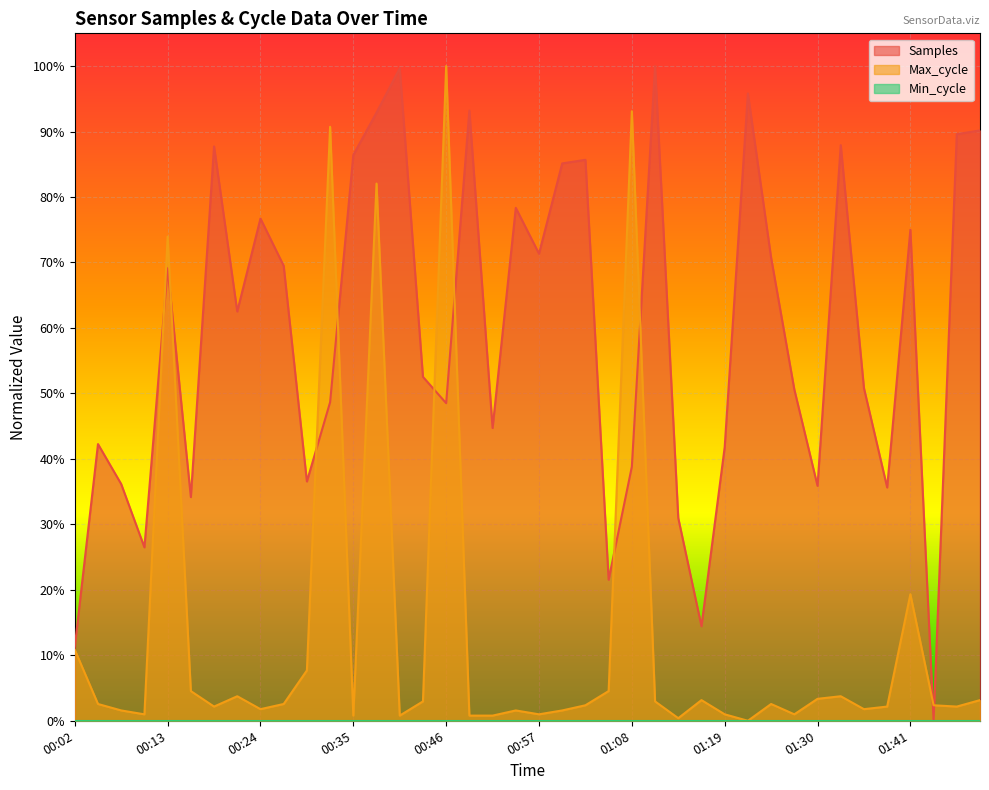

Which series ends up on top after the final intersection of Max_cycle and Samples?

Samples